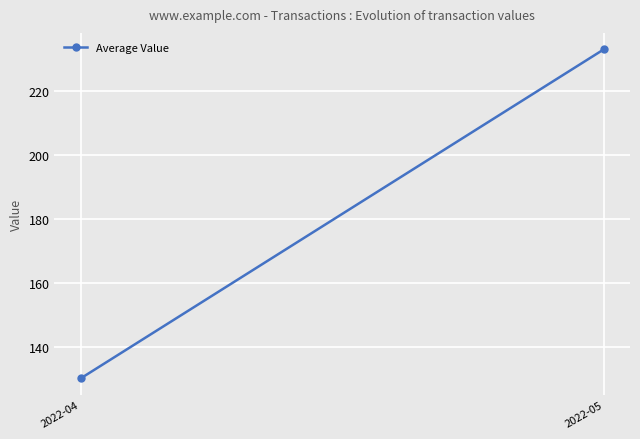

How many data points does each series have?

2